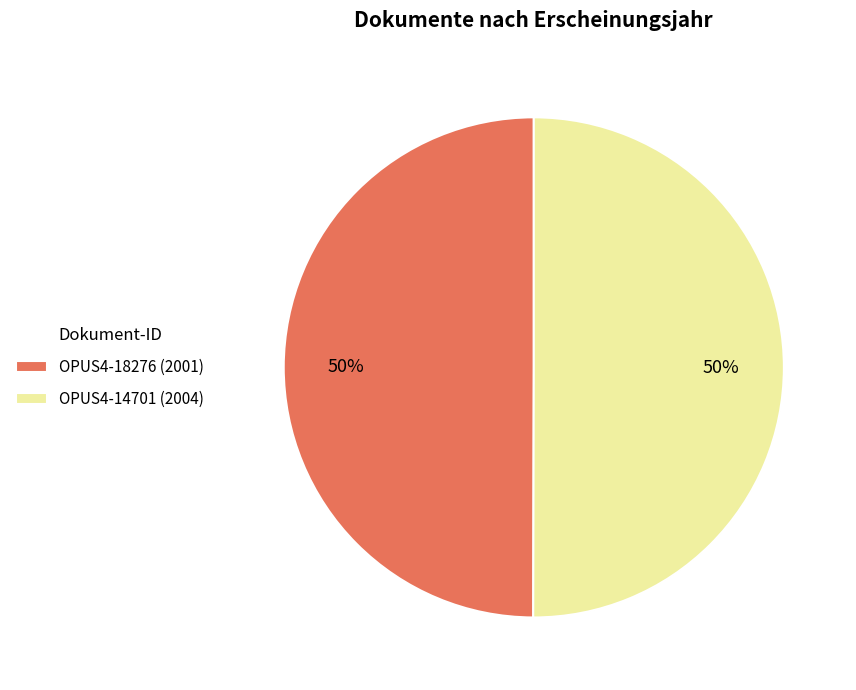

True or false: OPUS4-18276 accounts for 50% of the total.

True